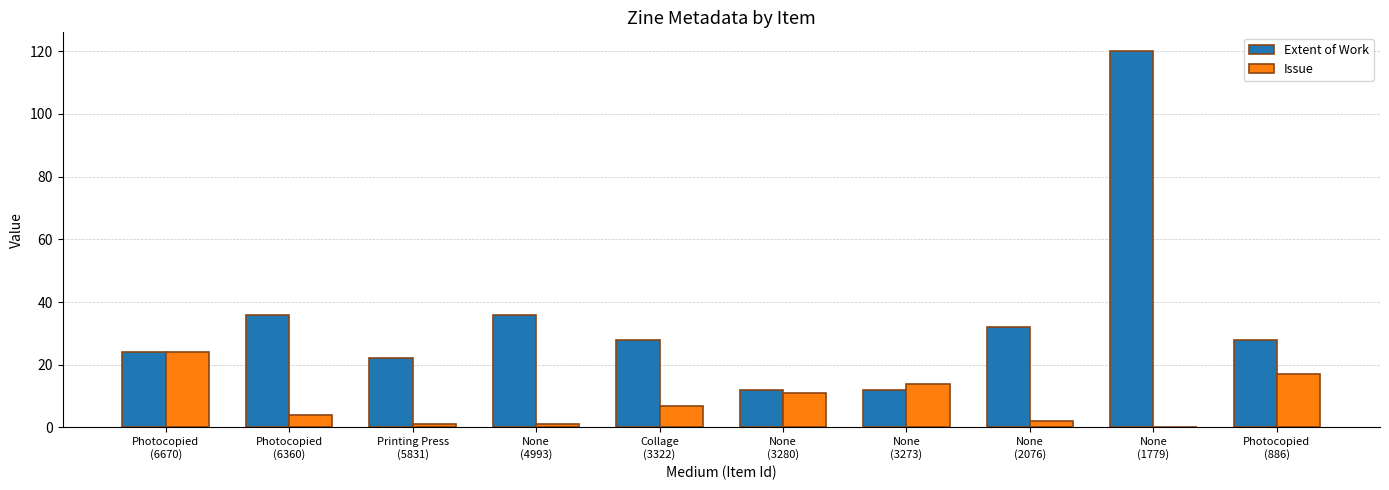

Reading right to left, extract all data points from this chart.

Extent of Work: Photocopied
(886)=28	None
(1779)=120	None
(2076)=32	None
(3273)=12	None
(3280)=12	Collage
(3322)=28	None
(4993)=36	Printing Press
(5831)=22	Photocopied
(6360)=36	Photocopied
(6670)=24
Issue: Photocopied
(886)=17	None
(1779)=0	None
(2076)=2	None
(3273)=14	None
(3280)=11	Collage
(3322)=7	None
(4993)=1	Printing Press
(5831)=1	Photocopied
(6360)=4	Photocopied
(6670)=24